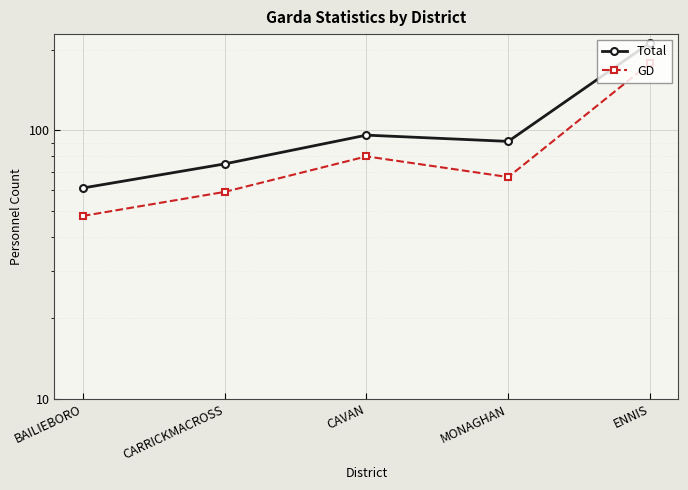

True or false: Total and GD intersect in this chart.

False